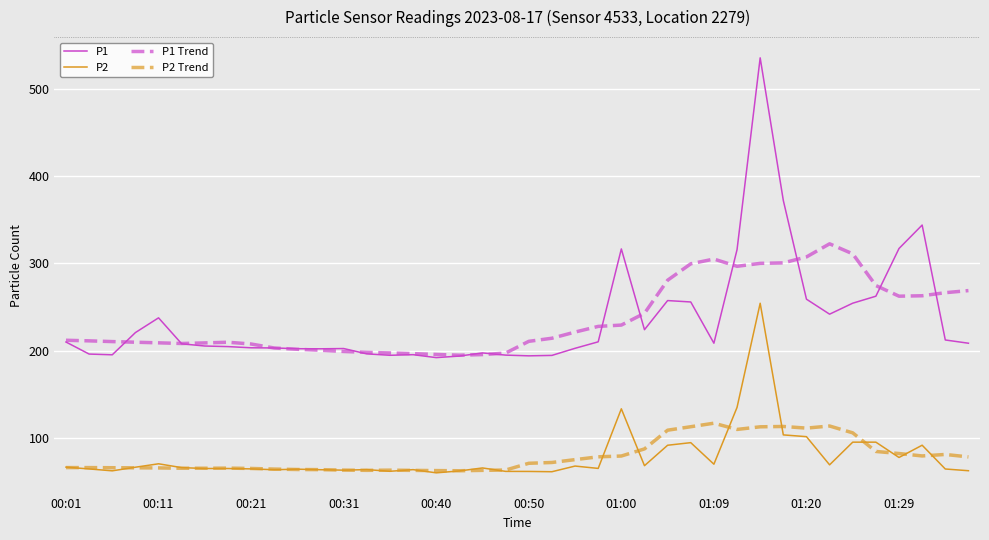

True or false: P1 and P1 Trend intersect in this chart.

True